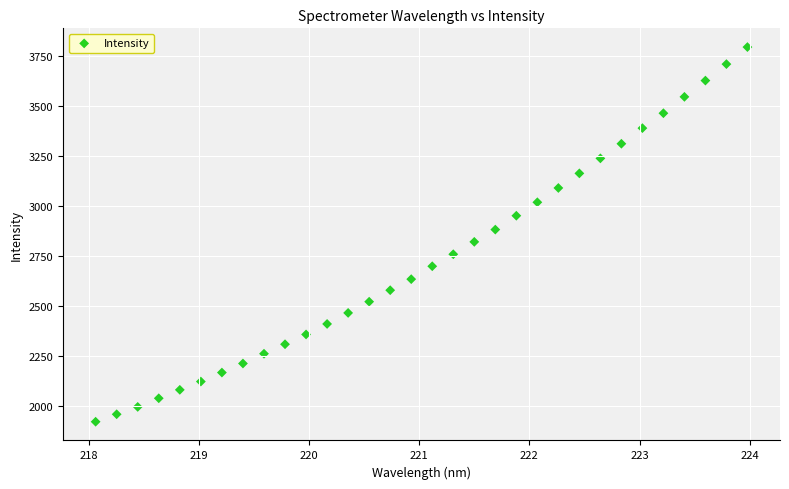

What is the range of X values (max minus min)?

5.9